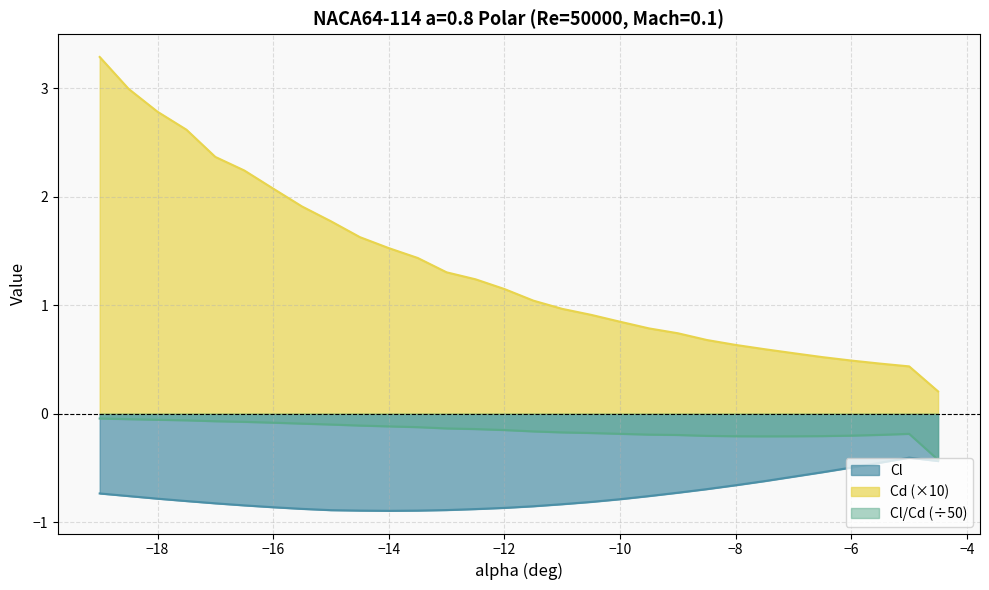

Which series has the largest range (max minus min)?

Cd (×10)